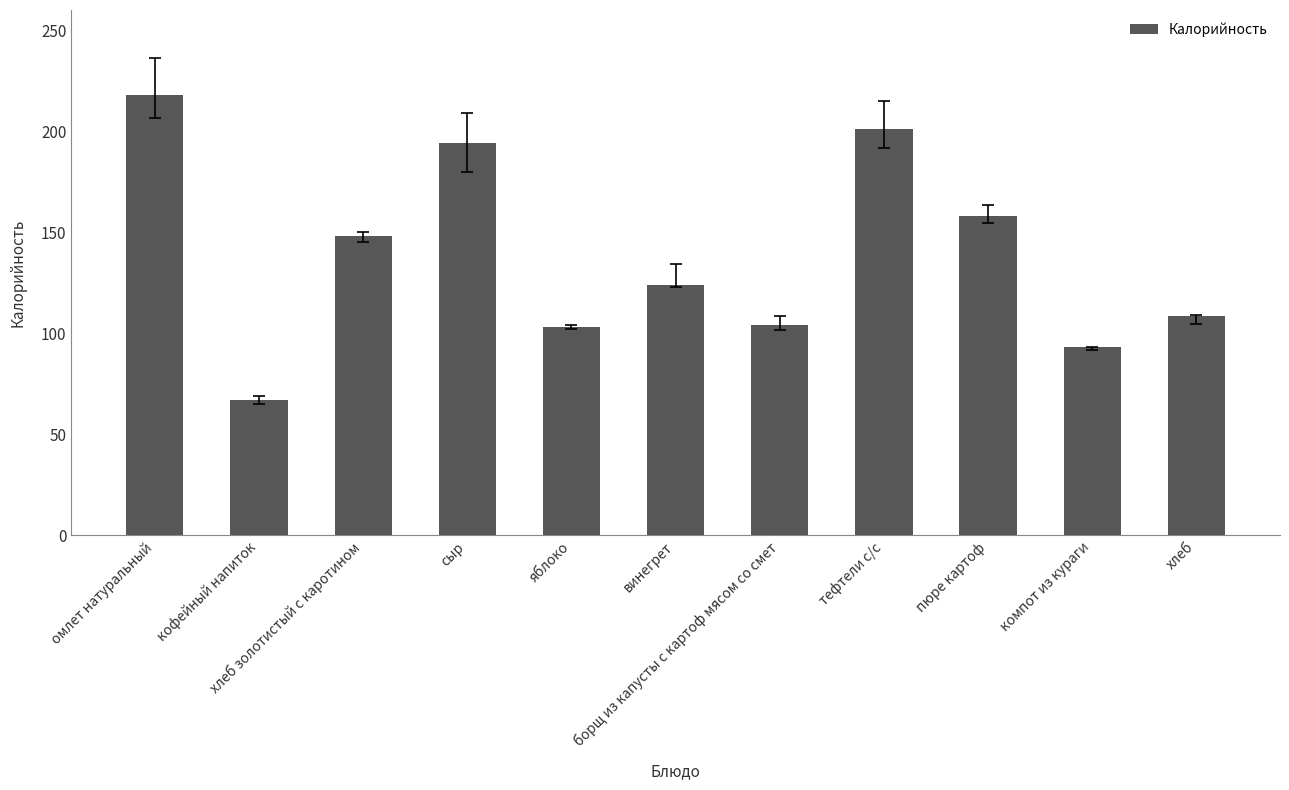

Read the value at хлеб.

108.6